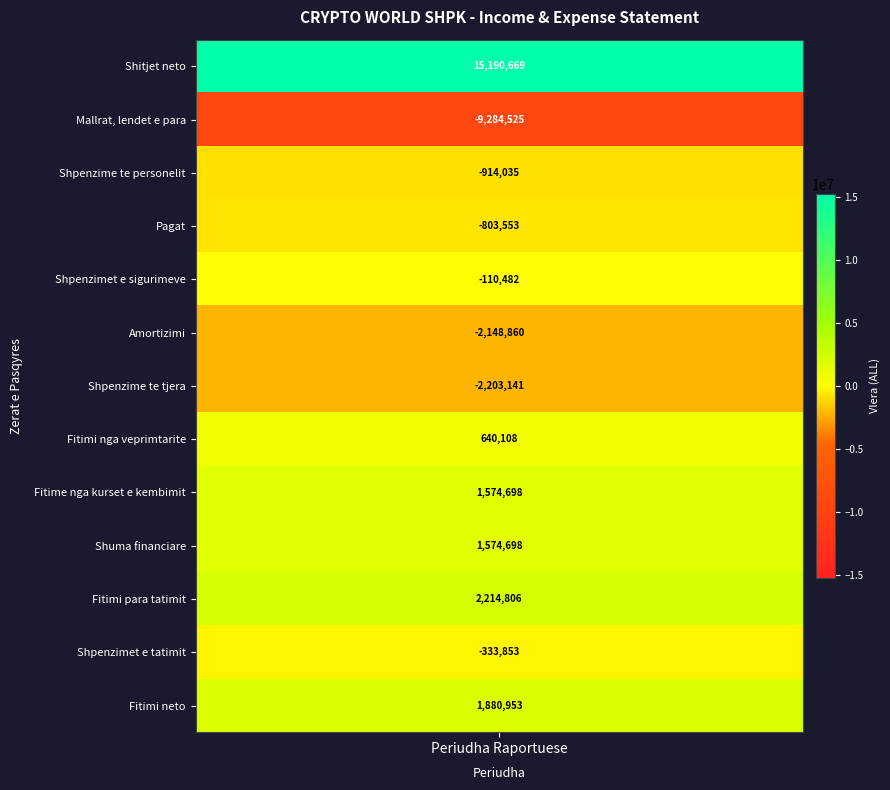

Which series has the widest spread of values?

Shitjet neto